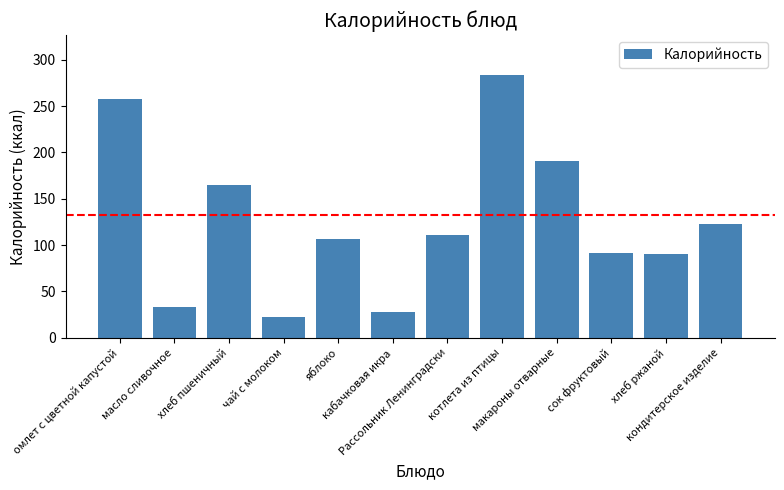

Count the number of categories in the chart.

12